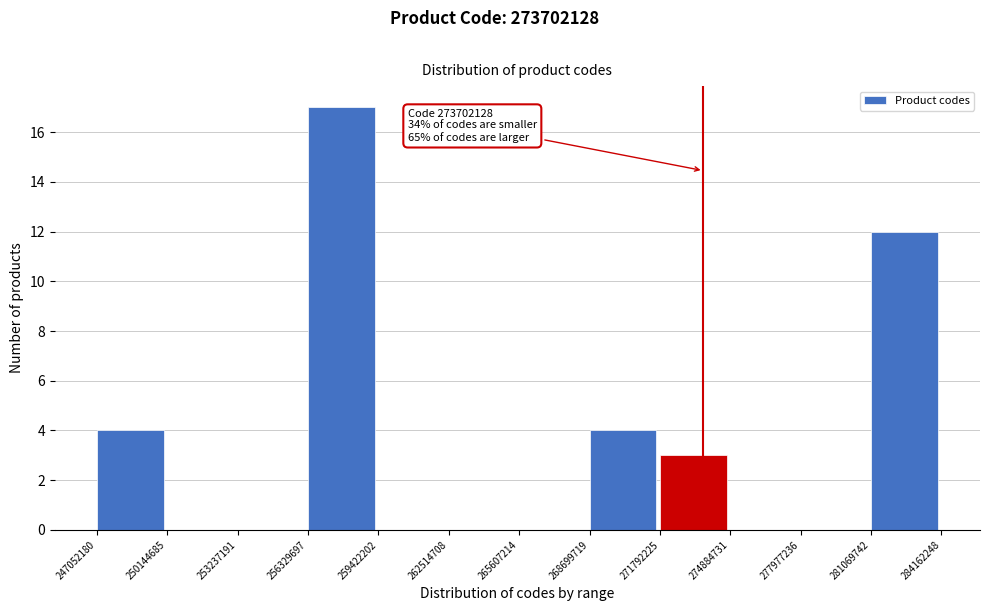

Over which range of the x-axis is the bar tallest?

256329697 to 259422202